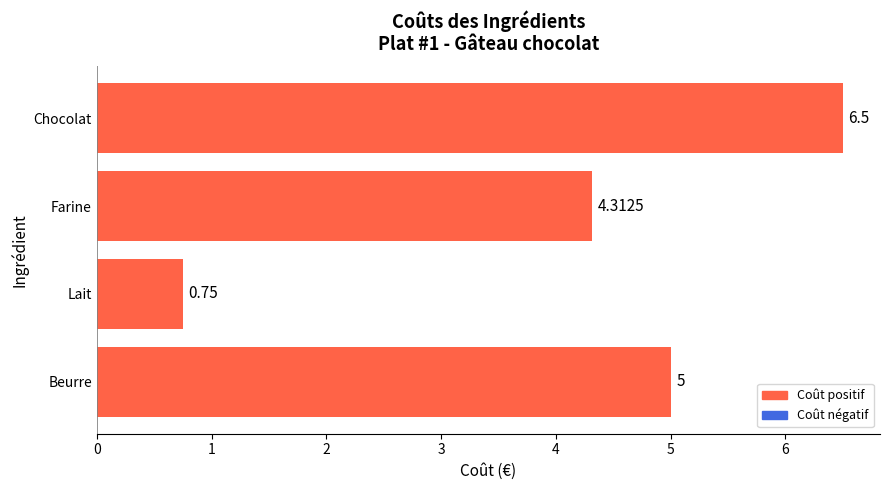

At which category does the chart reach its minimum across all series?

Lait